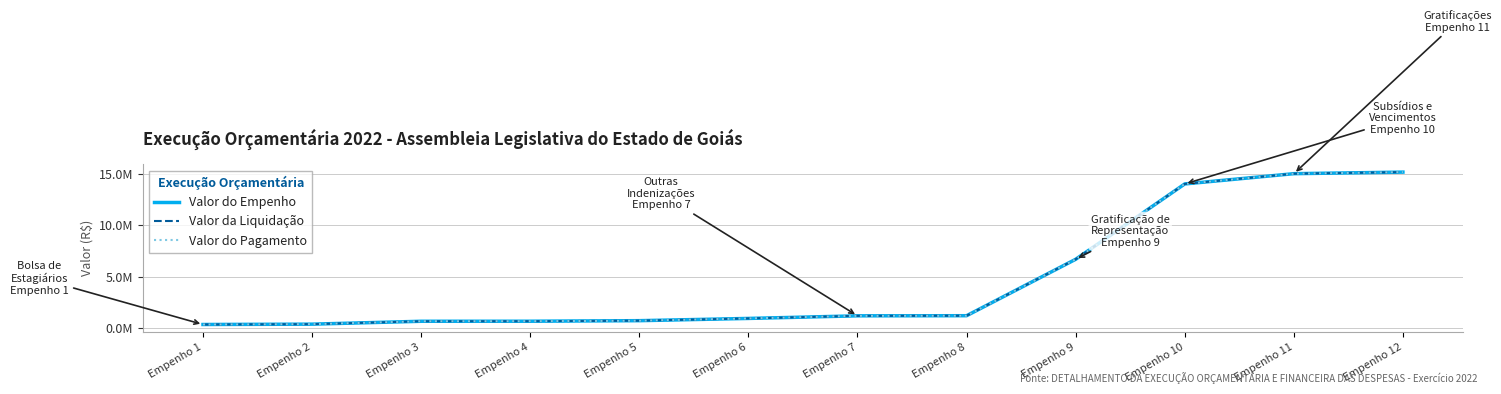

What is the difference between the second highest and minimum values in the Valor do Pagamento series?

14742522.4